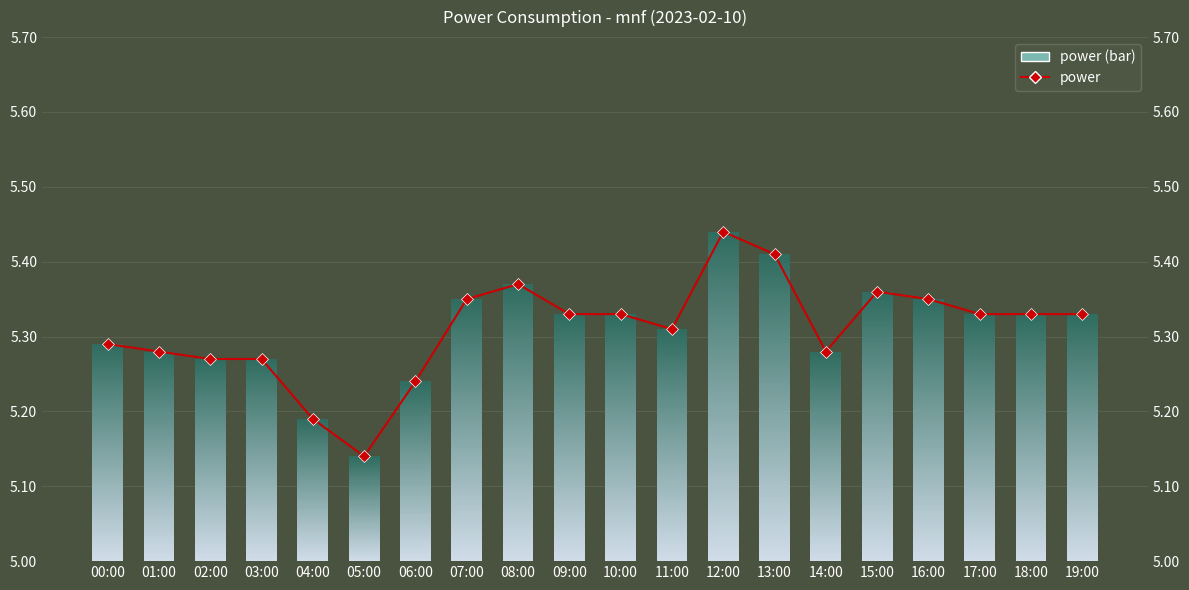

Which has a higher value, 11:00 or 13:00?

13:00